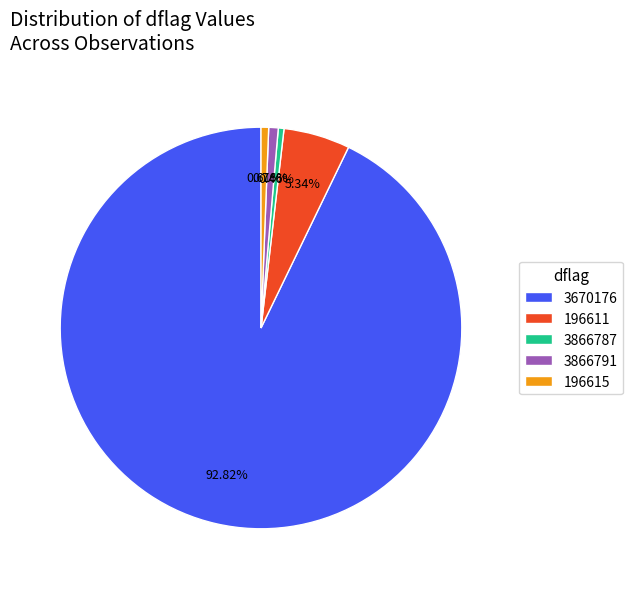

What portion of the pie excludes 3866791?

99.2%